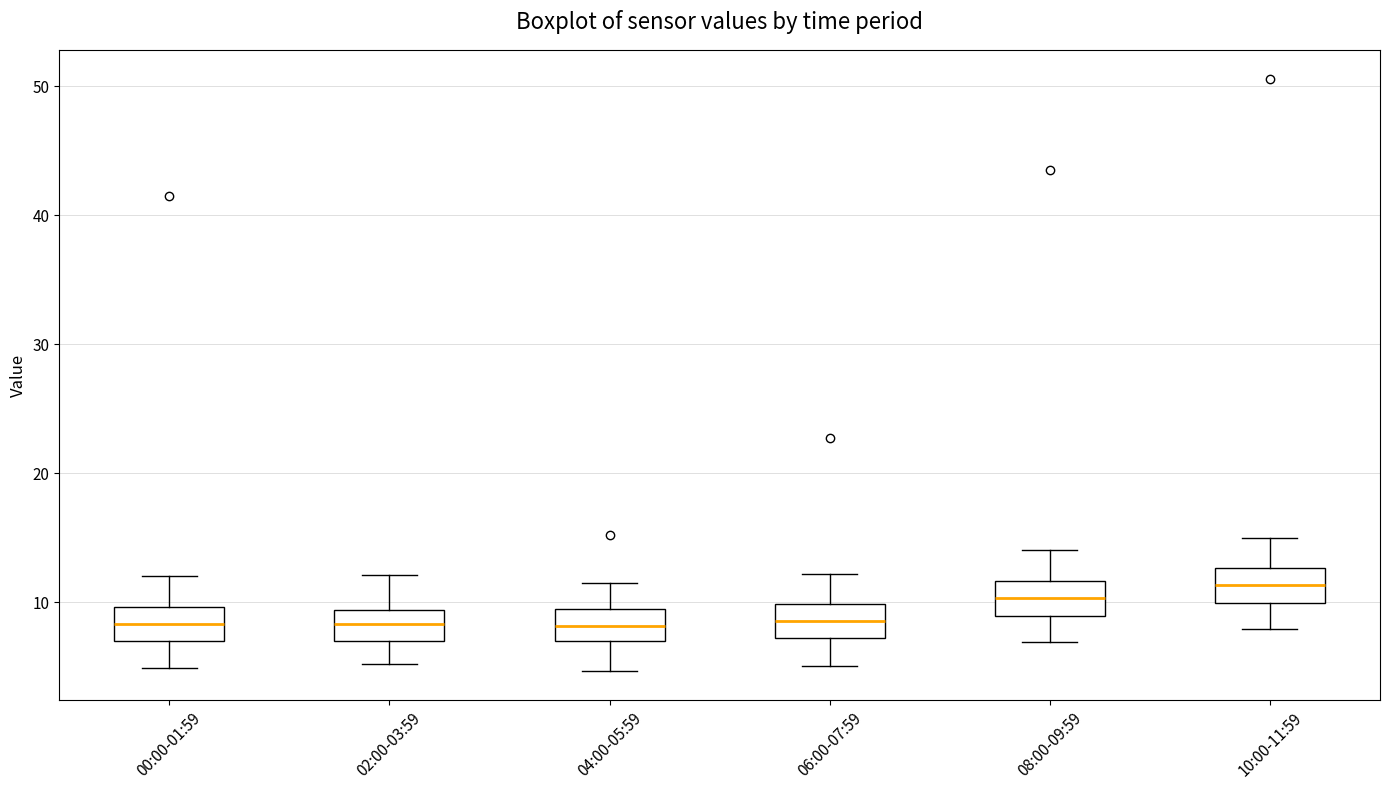

Which box has the highest median line?

10:00-11:59